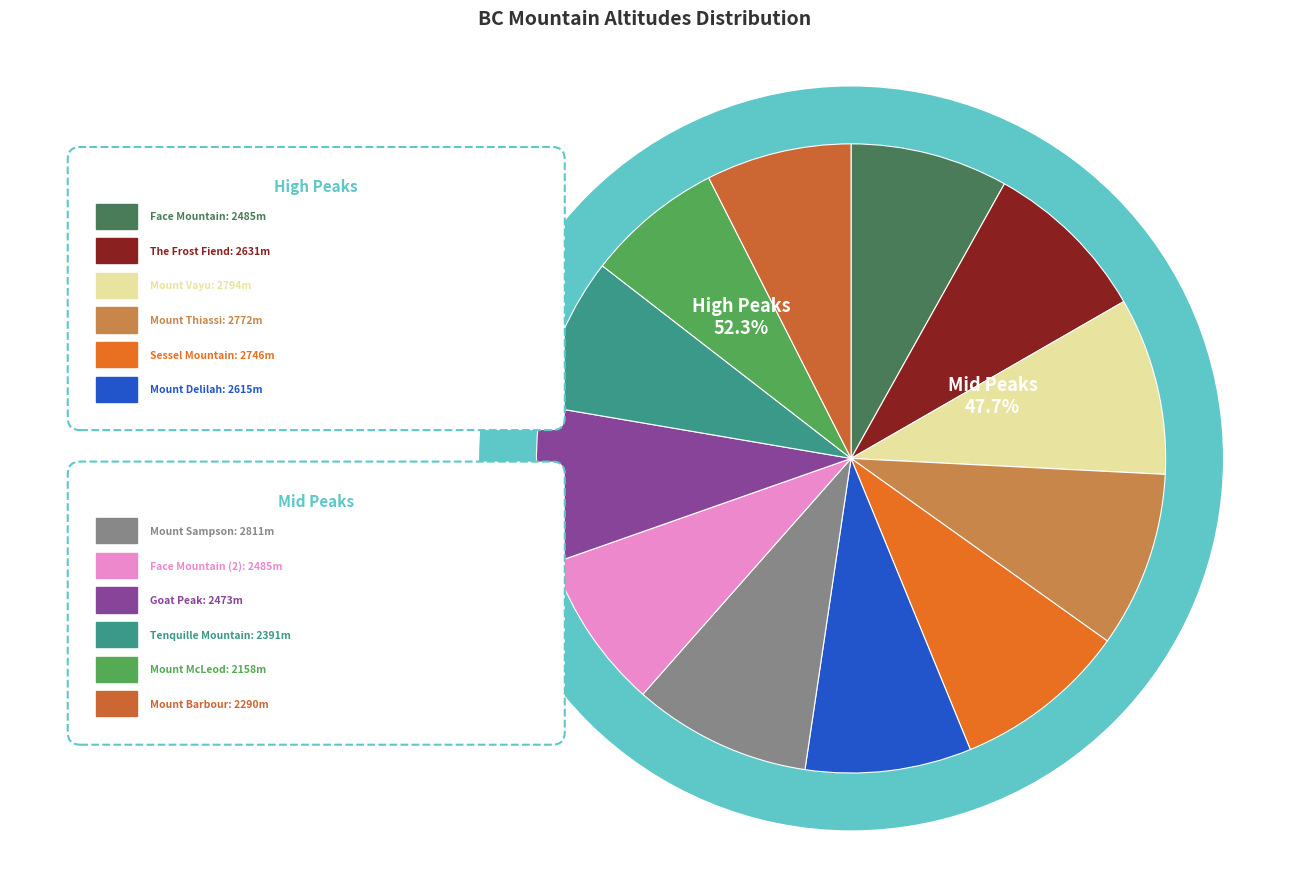

To the nearest percent, what is the combined percentage of Goat Peak and Mount McLeod?

15%